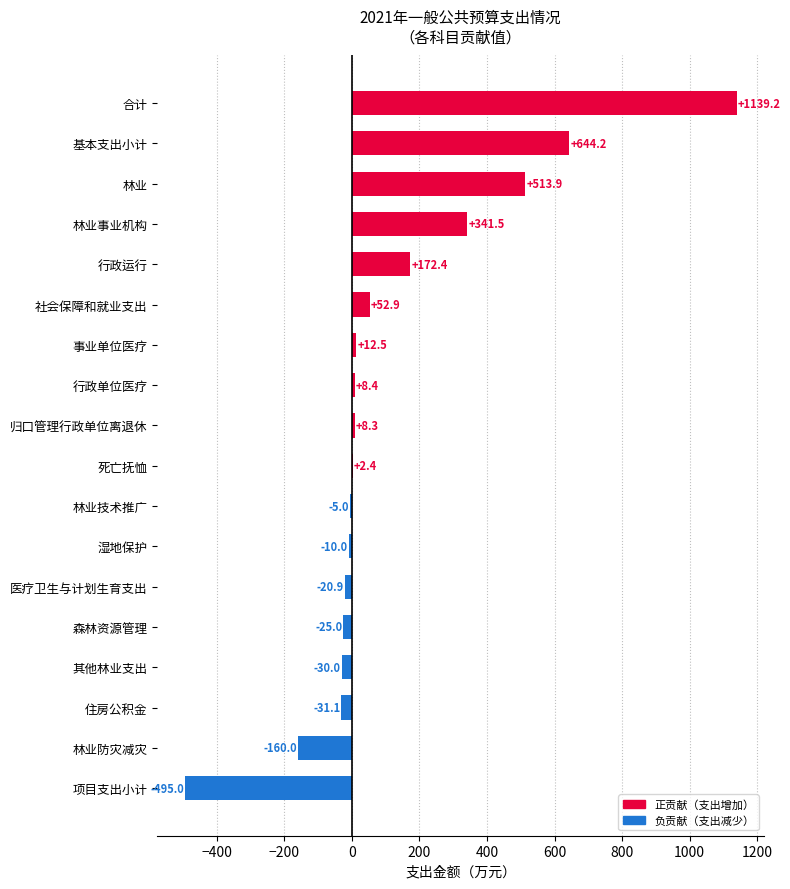

Which category has the highest value across all series?

合计